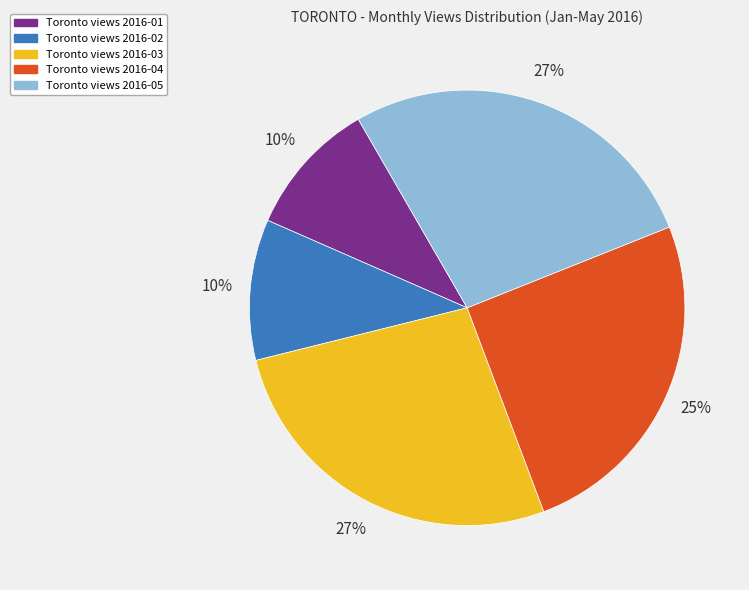

Does any single category account for the majority?

No